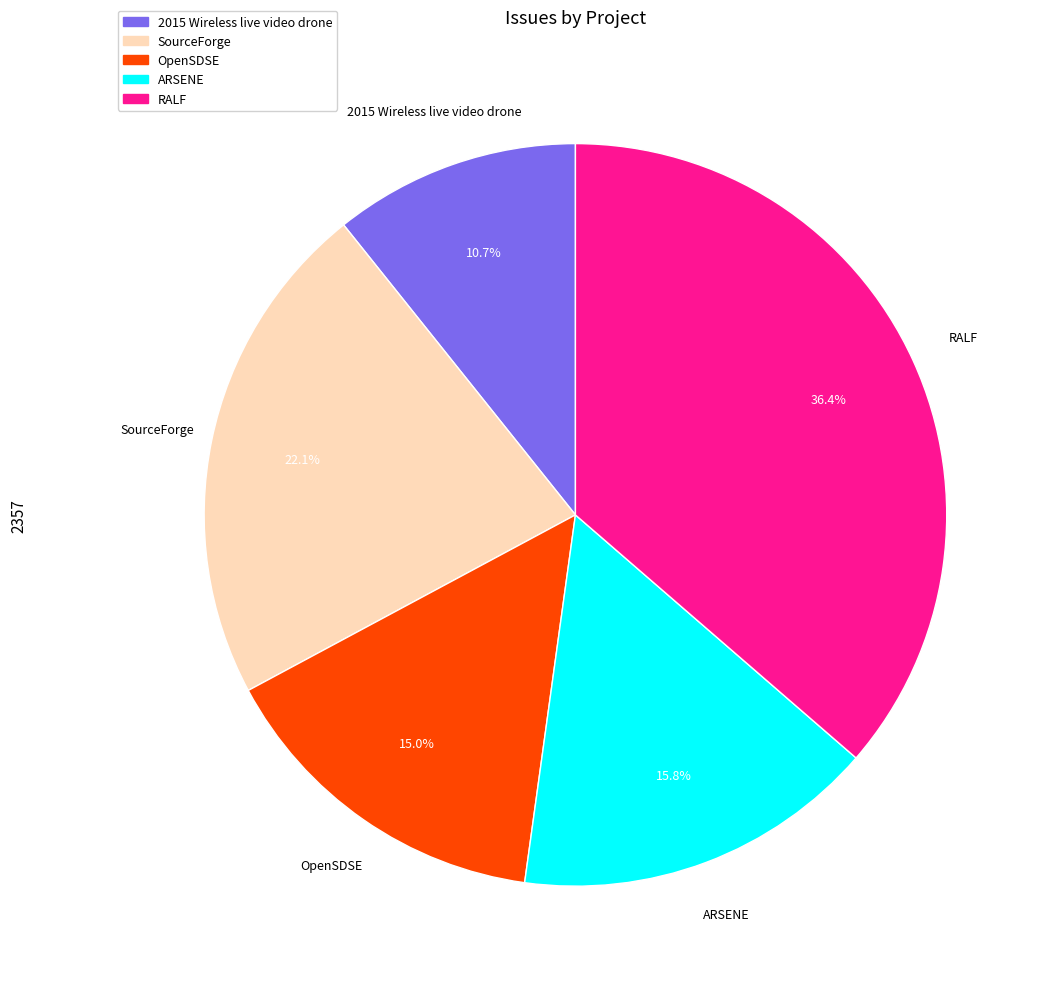

To the nearest percent, what is the difference between the largest and smallest slice percentages?

26%